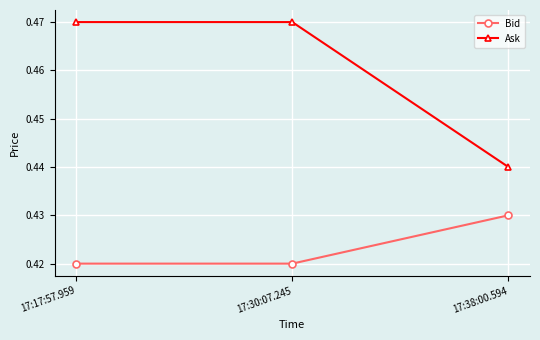

How many lines are shown in the chart?

2